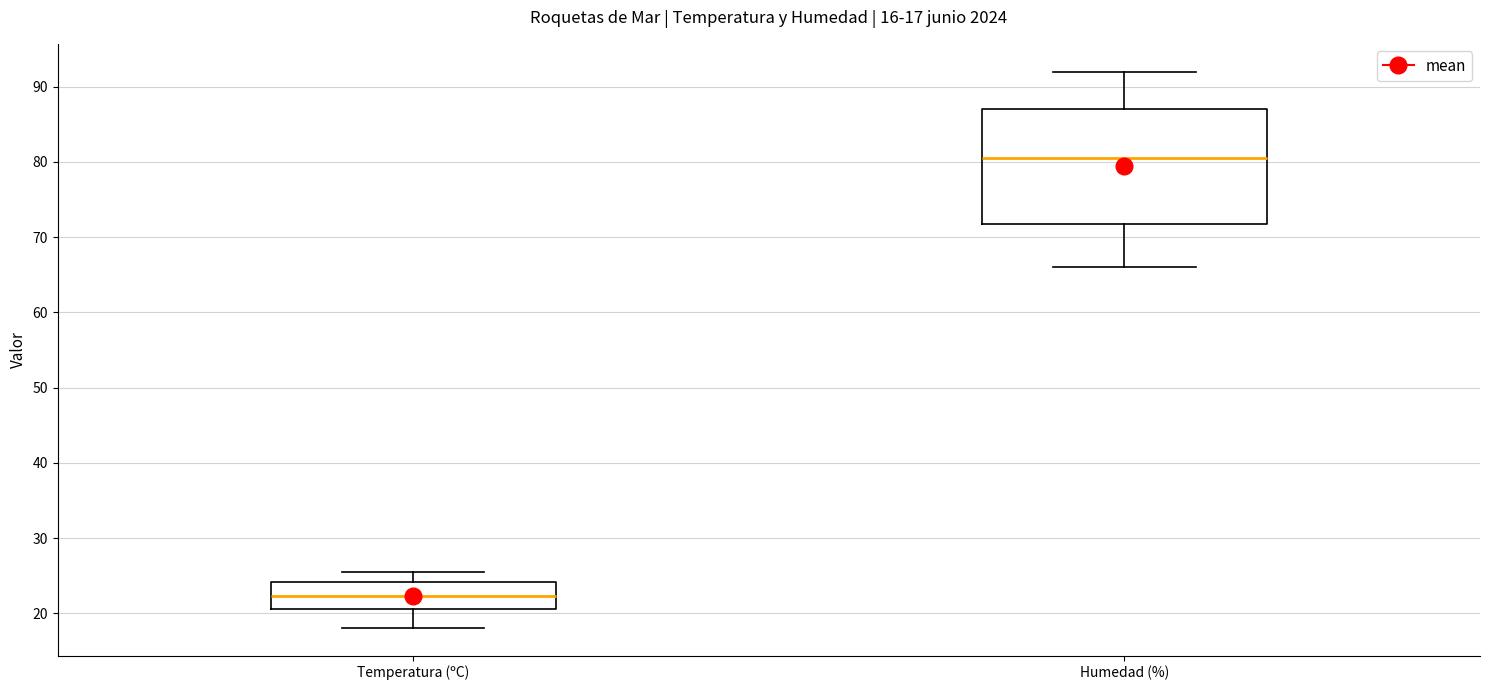

Which box's median line is the highest?

Humedad (%)